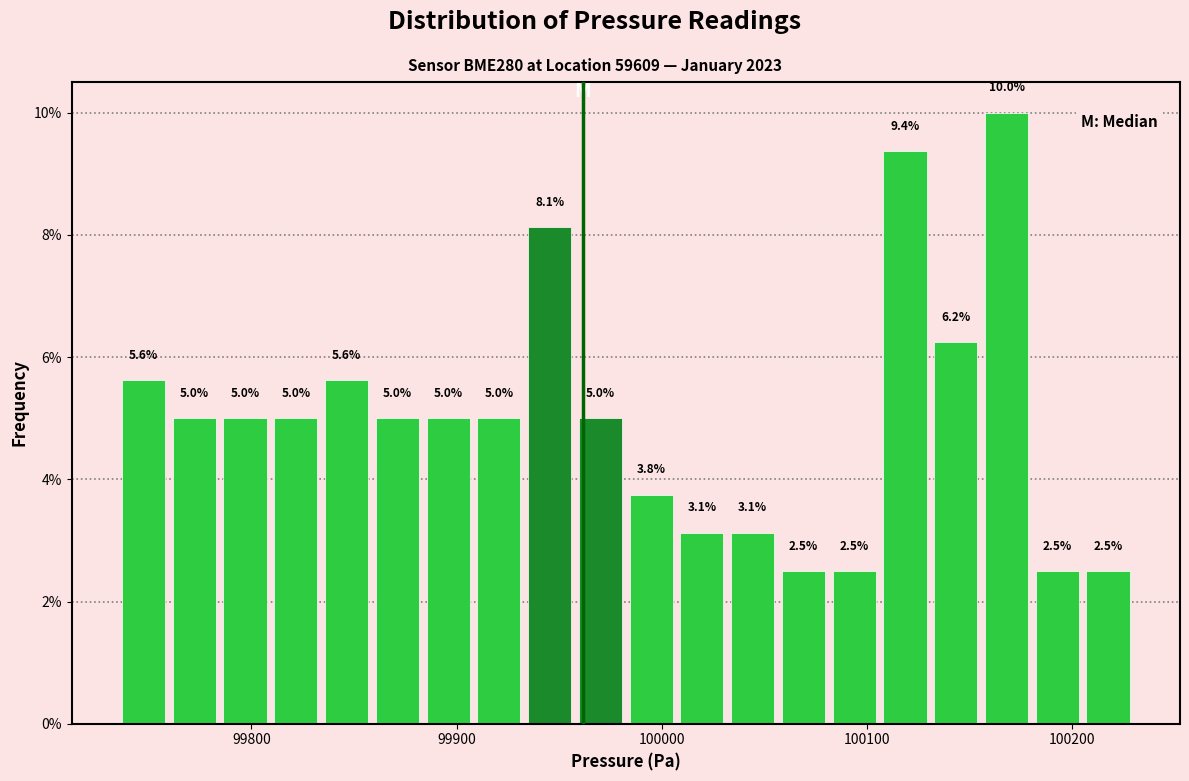

Read against the x-axis, roughly where is the centre of the tallest bar?

100170